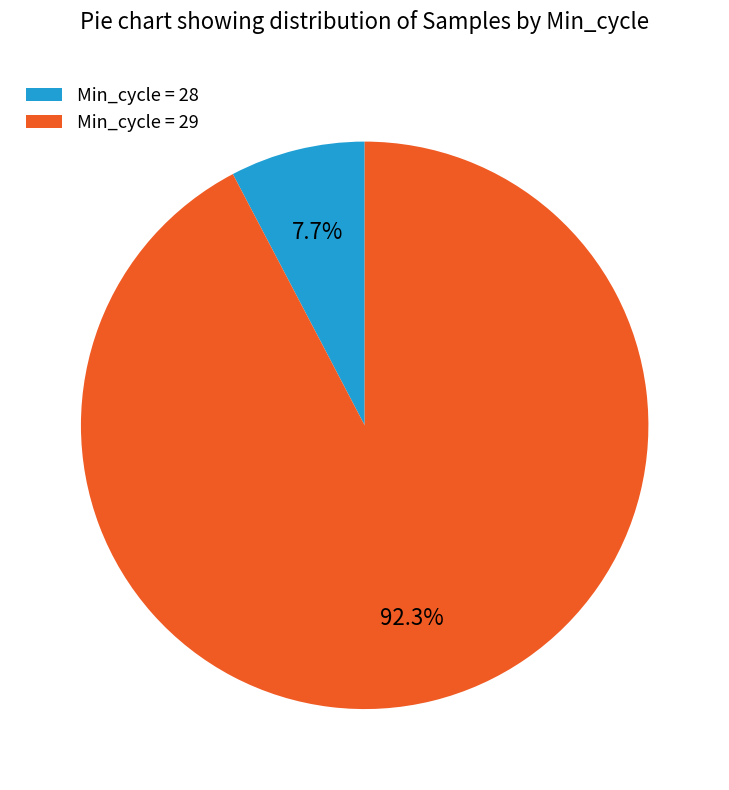

Rank the categories by value from highest to lowest.

Min_cycle = 29, Min_cycle = 28